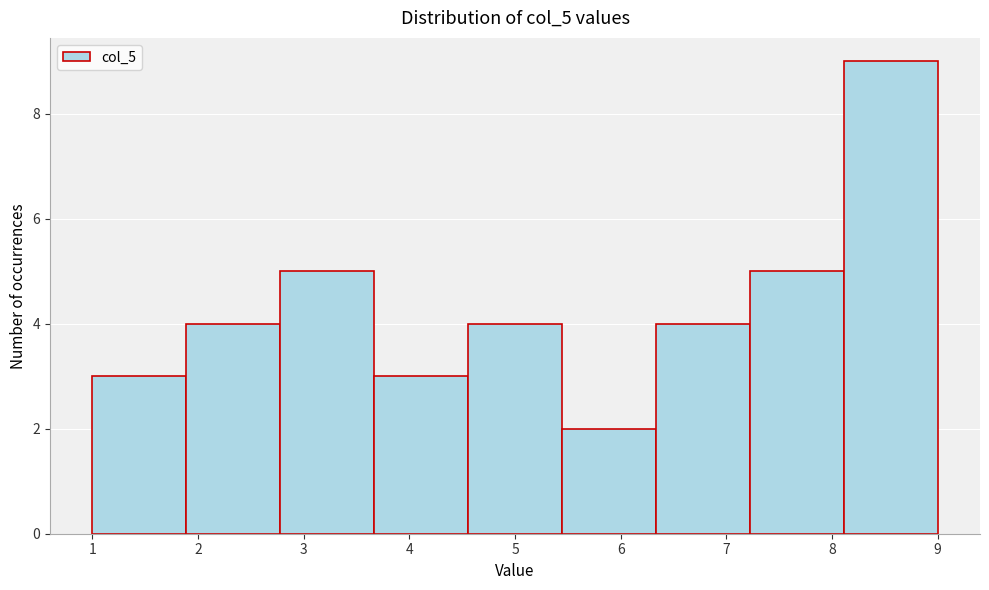

Reading left to right, transcribe this chart: for each bar, give the range it covers on the x-axis and its height. Neither the bar edges nor the heights are printed on the chart, so give them approximately, as read against the axes.

1.0 to 1.9: 3
1.9 to 2.8: 4
2.8 to 3.7: 5
3.7 to 4.6: 3
4.6 to 5.4: 4
5.4 to 6.3: 2
6.3 to 7.2: 4
7.2 to 8.1: 5
8.1 to 9.0: 9